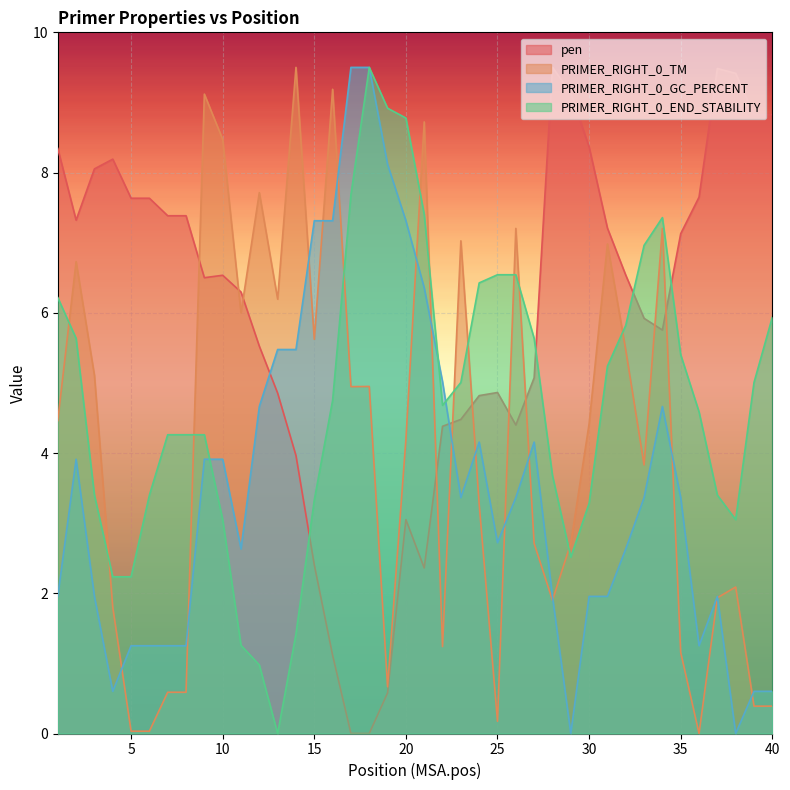

What is the difference between the maximum and minimum values in the pen series?

9.5